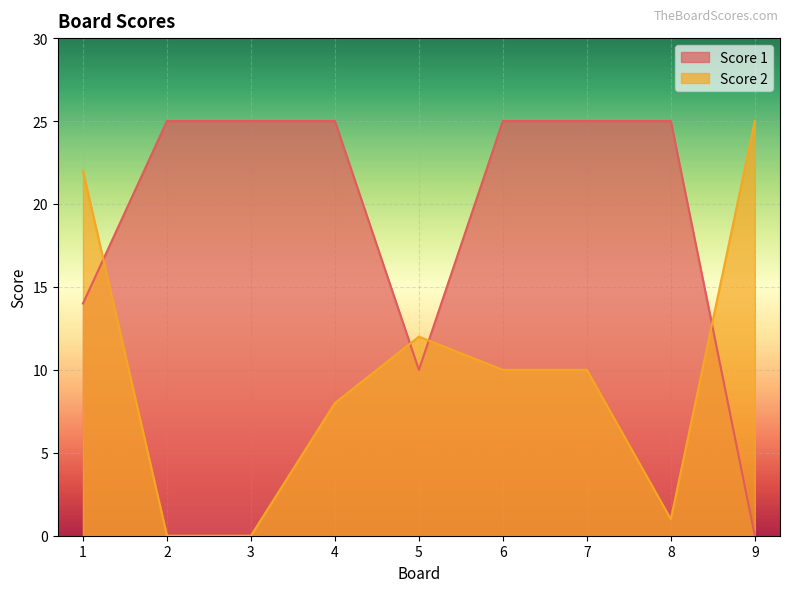

What is the difference between the Score 2 values at 6 and 4?

2